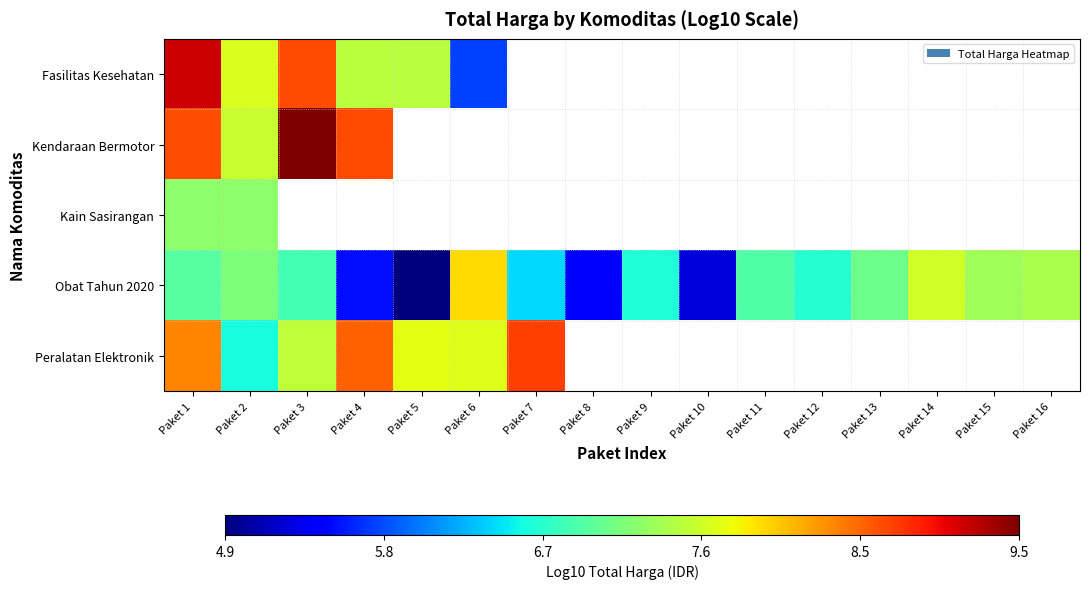

What is the difference between the maximum and minimum values in the Fasilitas Kesehatan series?

3.4